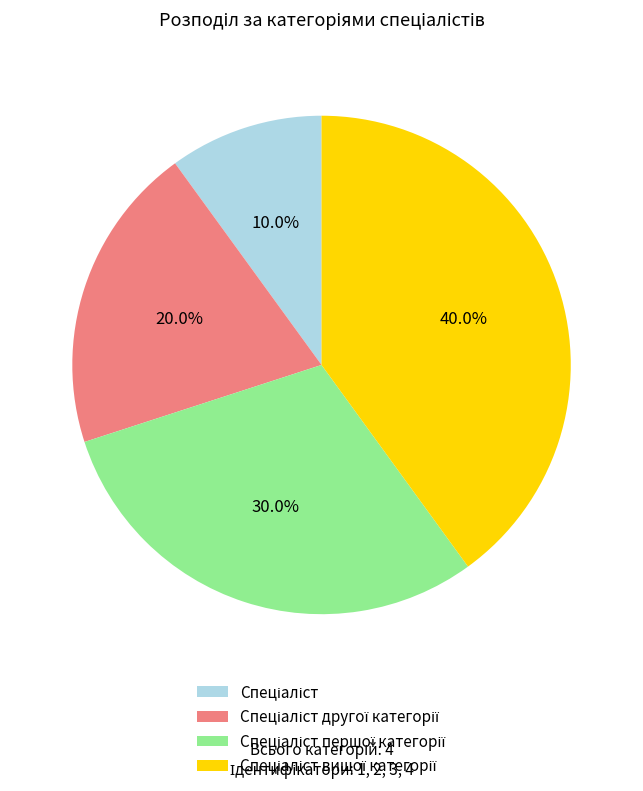

Count the number of slices in the pie.

4